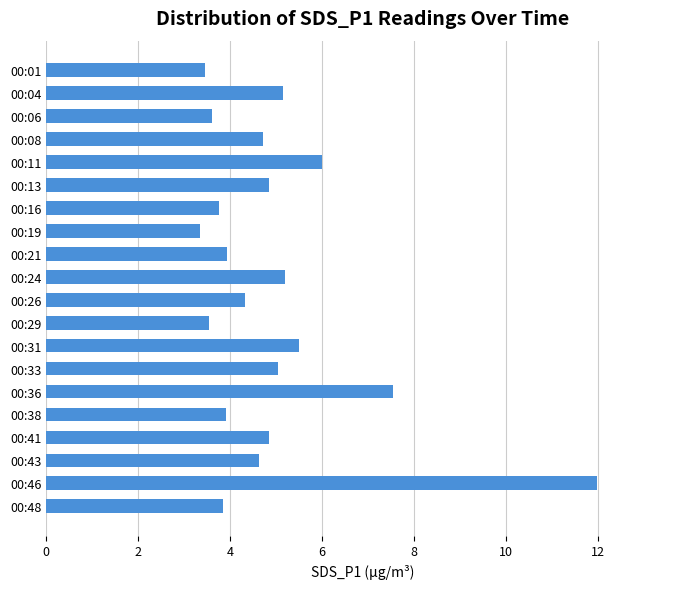

What is the change in value from 00:11 to 00:46?

+6.0